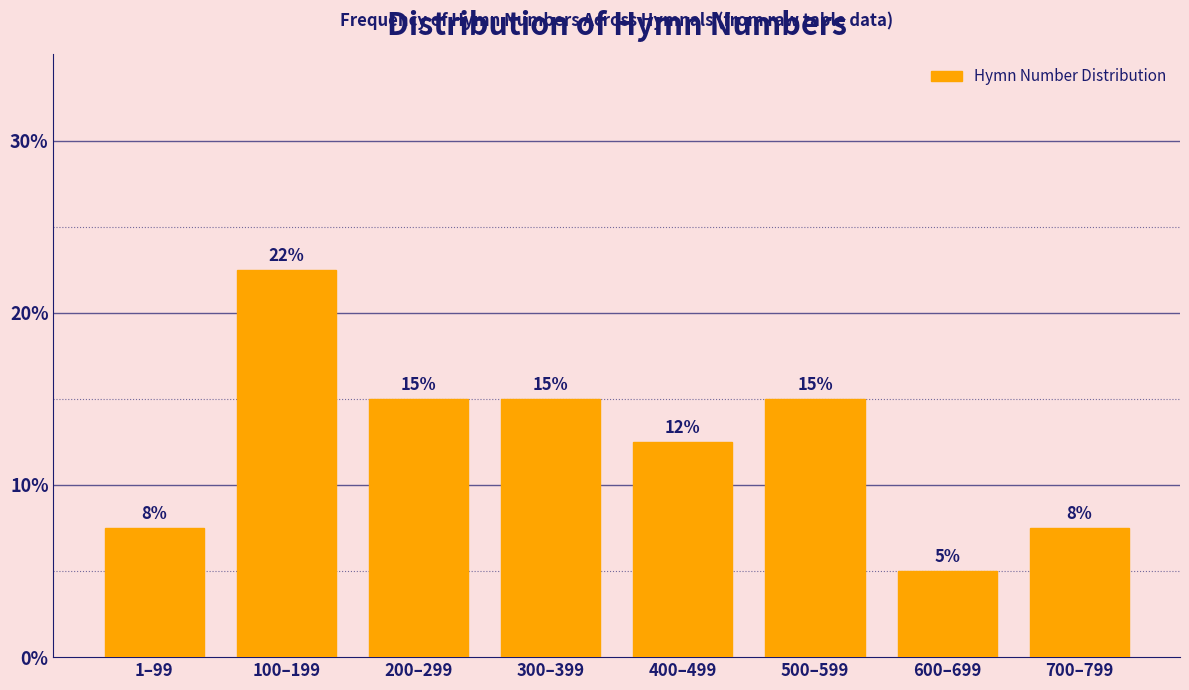

Which label corresponds to the smallest value in the chart?

600–699